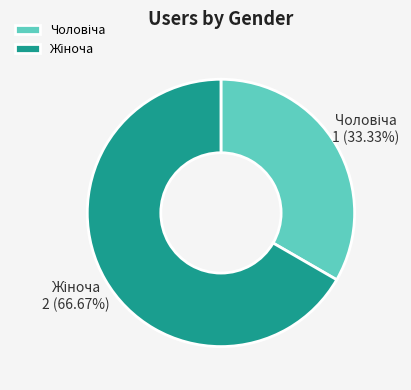

Between Жіноча and Чоловіча, which is larger?

Жіноча